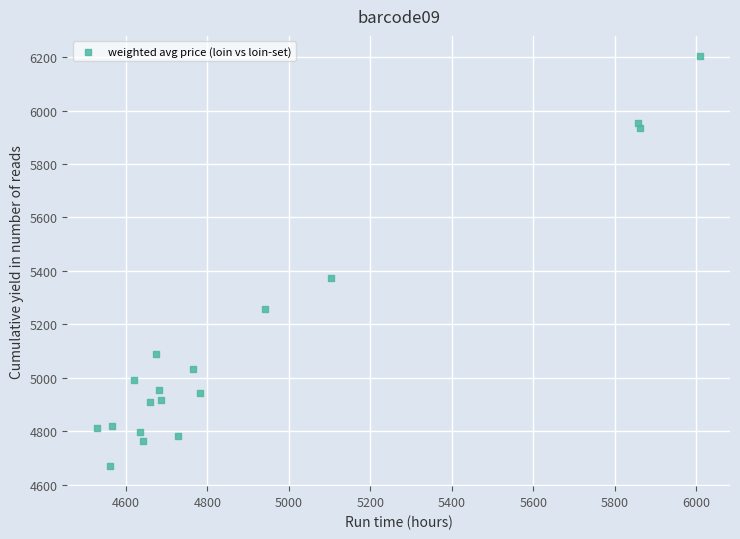

What Y value in the scatter plot is closest to 5437?

5373.0